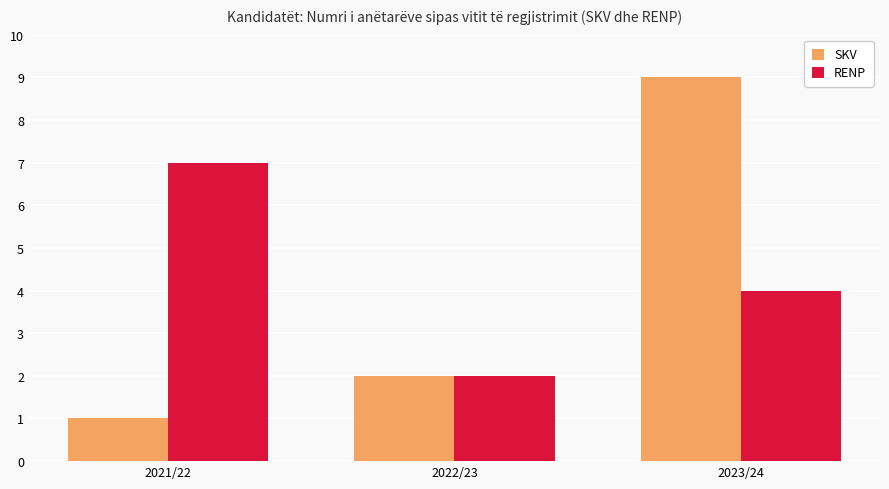

Reading left to right, list all the values displayed in this chart.

SKV: 2021/22=1	2022/23=2	2023/24=9
RENP: 2021/22=7	2022/23=2	2023/24=4